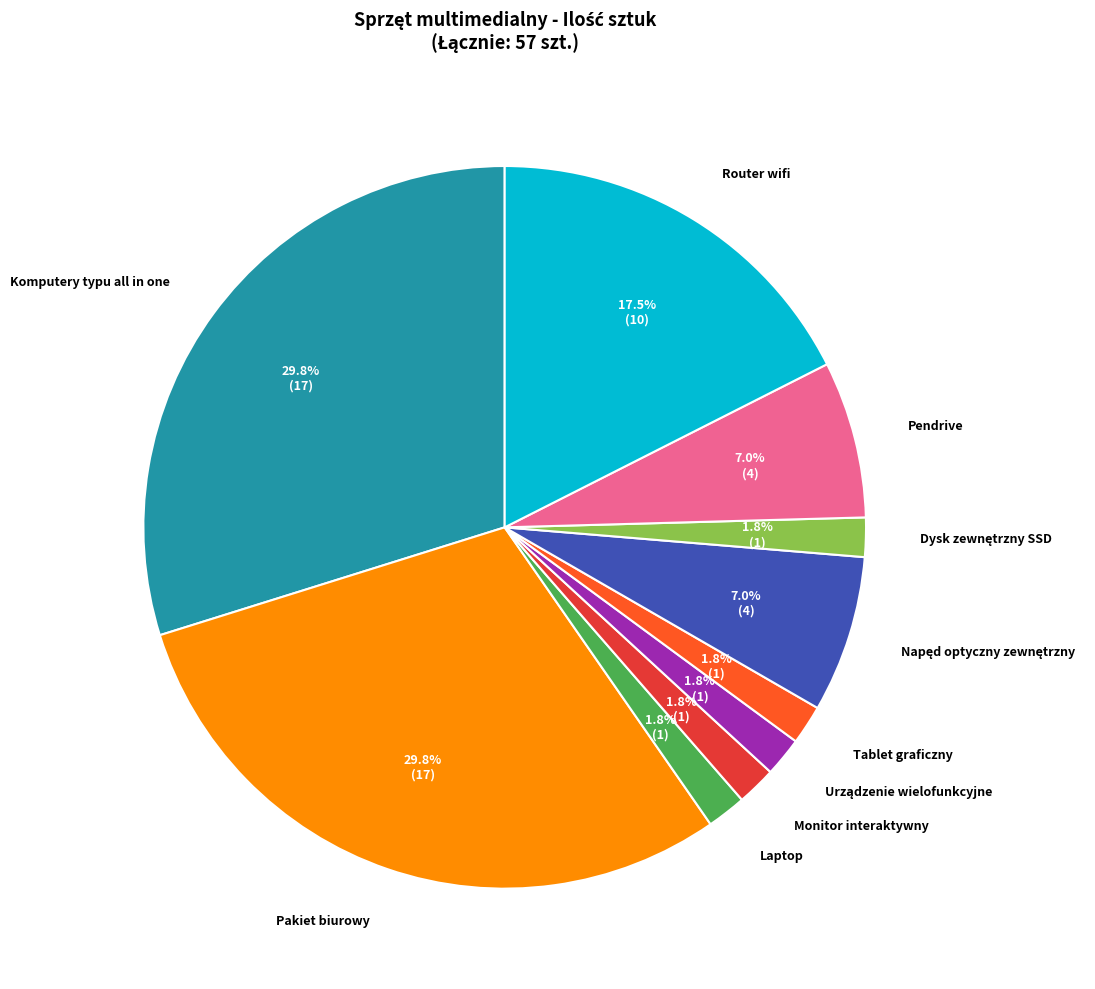

What percentage is NOT represented by Pakiet biurowy?

70.2%